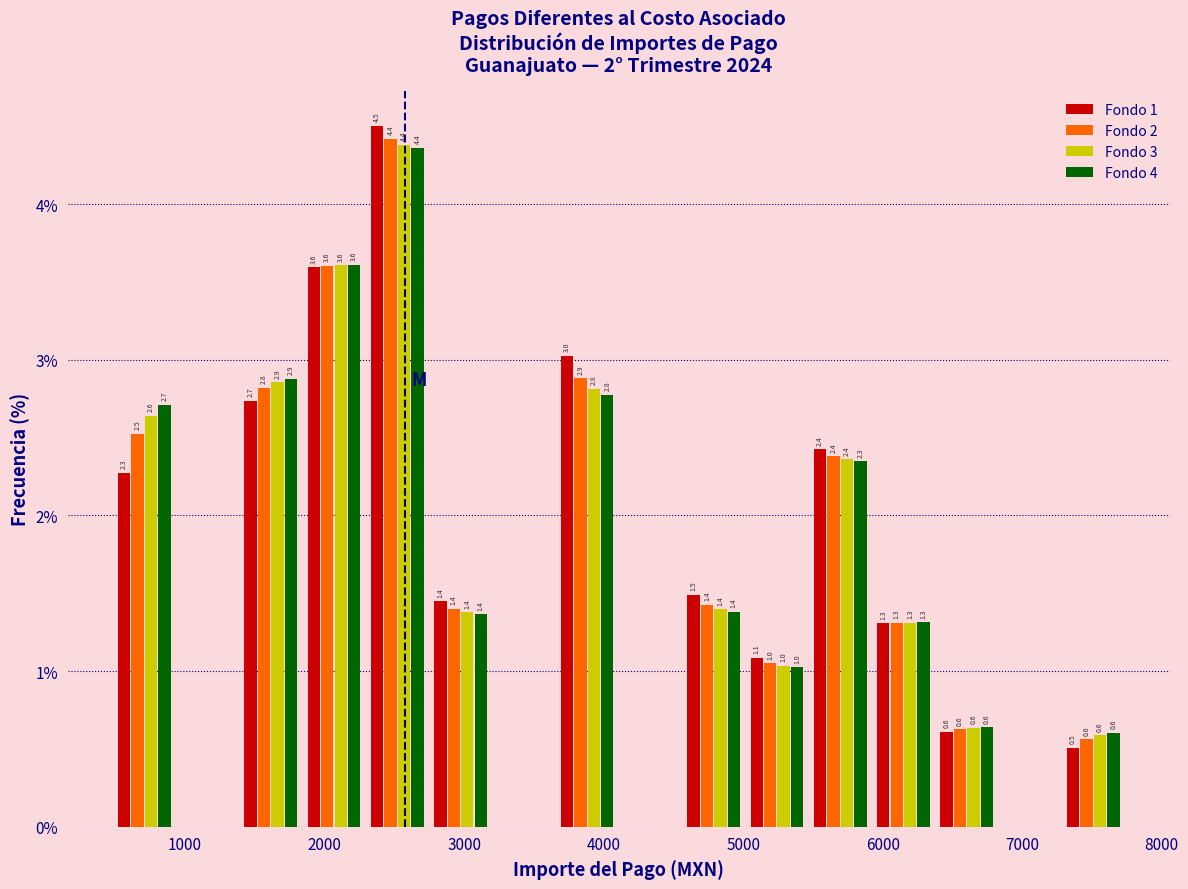

In the Fondo 4 series, which range on the x-axis has the tallest bar?

2300 to 2700